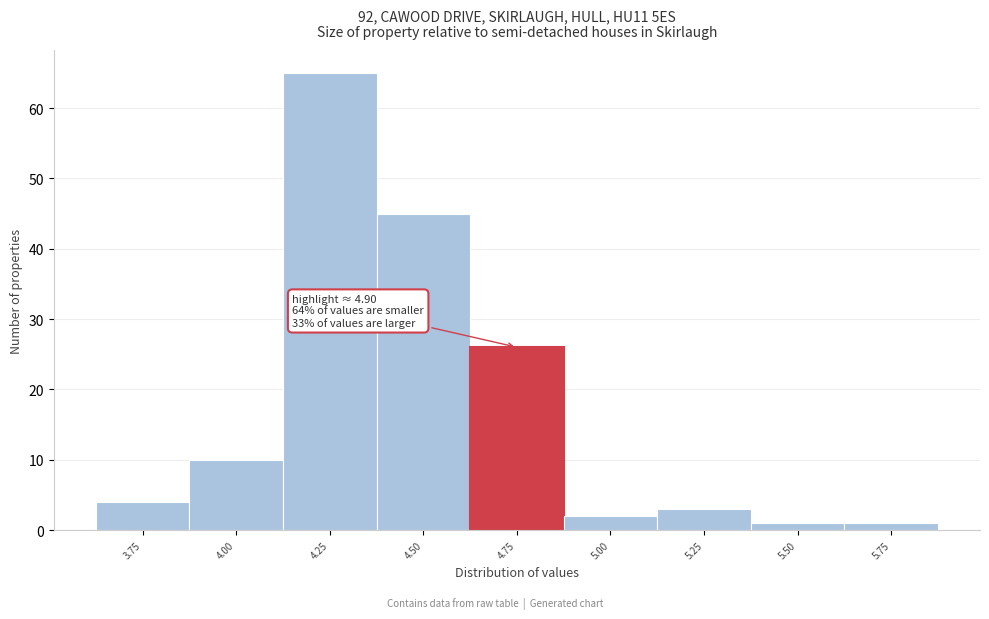

Reading left to right, transcribe all the data shown in this chart.

3.75=4	4.00=10	4.25=65	4.50=45	4.75=26	5.00=2	5.25=3	5.50=1	5.75=1